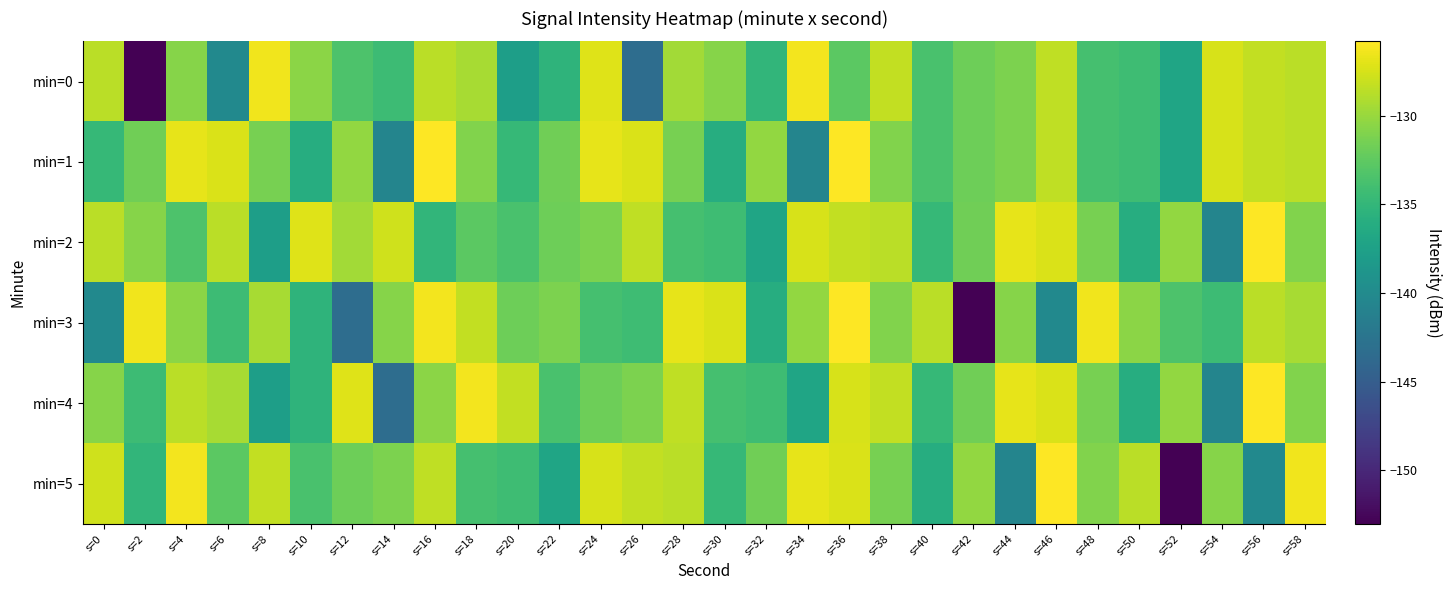

Reading left to right, extract all data points from this chart.

min=0: s=0=-128.6	s=2=-153.0	s=4=-130.7	s=6=-140.1	s=8=-126.4	s=10=-130.5	s=12=-133.4	s=14=-134.4	s=16=-128.7	s=18=-129.3	s=20=-137.7	s=22=-135.3	s=24=-127.1	s=26=-143.3	s=28=-129.6	s=30=-130.7	s=32=-135.1	s=34=-126.2	s=36=-132.7	s=38=-128.3	s=40=-133.6	s=42=-131.8	s=44=-131.2	s=46=-128.4	s=48=-133.8	s=50=-134.2	s=52=-137.0	s=54=-127.4	s=56=-128.3	s=58=-128.7
min=1: s=0=-134.8	s=2=-131.7	s=4=-126.8	s=6=-127.4	s=8=-131.4	s=10=-136.1	s=12=-130.3	s=14=-140.6	s=16=-125.8	s=18=-130.9	s=20=-134.8	s=22=-131.7	s=24=-126.8	s=26=-127.4	s=28=-131.4	s=30=-136.1	s=32=-130.3	s=34=-140.6	s=36=-125.8	s=38=-130.9	s=40=-133.6	s=42=-131.8	s=44=-131.2	s=46=-128.4	s=48=-133.8	s=50=-134.2	s=52=-137.0	s=54=-127.4	s=56=-128.3	s=58=-128.7
min=2: s=0=-128.6	s=2=-130.7	s=4=-133.4	s=6=-128.7	s=8=-137.7	s=10=-127.1	s=12=-129.6	s=14=-127.7	s=16=-135.1	s=18=-132.7	s=20=-133.6	s=22=-131.8	s=24=-131.2	s=26=-128.4	s=28=-133.8	s=30=-134.2	s=32=-137.0	s=34=-127.4	s=36=-128.3	s=38=-128.7	s=40=-134.8	s=42=-131.7	s=44=-126.8	s=46=-127.4	s=48=-131.4	s=50=-136.1	s=52=-130.3	s=54=-140.6	s=56=-125.8	s=58=-130.9
min=3: s=0=-140.1	s=2=-126.4	s=4=-130.5	s=6=-134.4	s=8=-129.3	s=10=-135.3	s=12=-143.3	s=14=-130.7	s=16=-126.2	s=18=-128.3	s=20=-131.8	s=22=-131.2	s=24=-133.8	s=26=-134.2	s=28=-126.8	s=30=-127.4	s=32=-136.1	s=34=-130.3	s=36=-125.8	s=38=-130.9	s=40=-128.6	s=42=-153.0	s=44=-130.7	s=46=-140.1	s=48=-126.4	s=50=-130.5	s=52=-133.4	s=54=-134.4	s=56=-128.7	s=58=-129.3
min=4: s=0=-130.7	s=2=-134.4	s=4=-128.7	s=6=-129.3	s=8=-137.7	s=10=-135.3	s=12=-127.1	s=14=-143.3	s=16=-130.5	s=18=-126.2	s=20=-128.3	s=22=-133.6	s=24=-131.8	s=26=-131.2	s=28=-128.4	s=30=-133.8	s=32=-134.2	s=34=-137.0	s=36=-127.4	s=38=-128.3	s=40=-134.8	s=42=-131.7	s=44=-126.8	s=46=-127.4	s=48=-131.4	s=50=-136.1	s=52=-130.3	s=54=-140.6	s=56=-125.8	s=58=-130.9
min=5: s=0=-127.7	s=2=-135.1	s=4=-126.2	s=6=-132.7	s=8=-128.3	s=10=-133.6	s=12=-131.8	s=14=-131.2	s=16=-128.4	s=18=-133.8	s=20=-134.2	s=22=-137.0	s=24=-127.4	s=26=-128.3	s=28=-128.7	s=30=-134.8	s=32=-131.7	s=34=-126.8	s=36=-127.4	s=38=-131.4	s=40=-136.1	s=42=-130.3	s=44=-140.6	s=46=-125.8	s=48=-130.9	s=50=-128.6	s=52=-153.0	s=54=-130.7	s=56=-140.1	s=58=-126.4